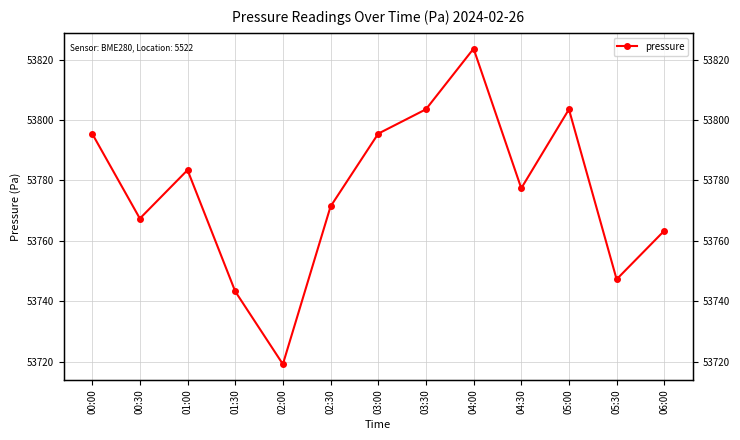

Is this an area chart (filled region under the line)?

No